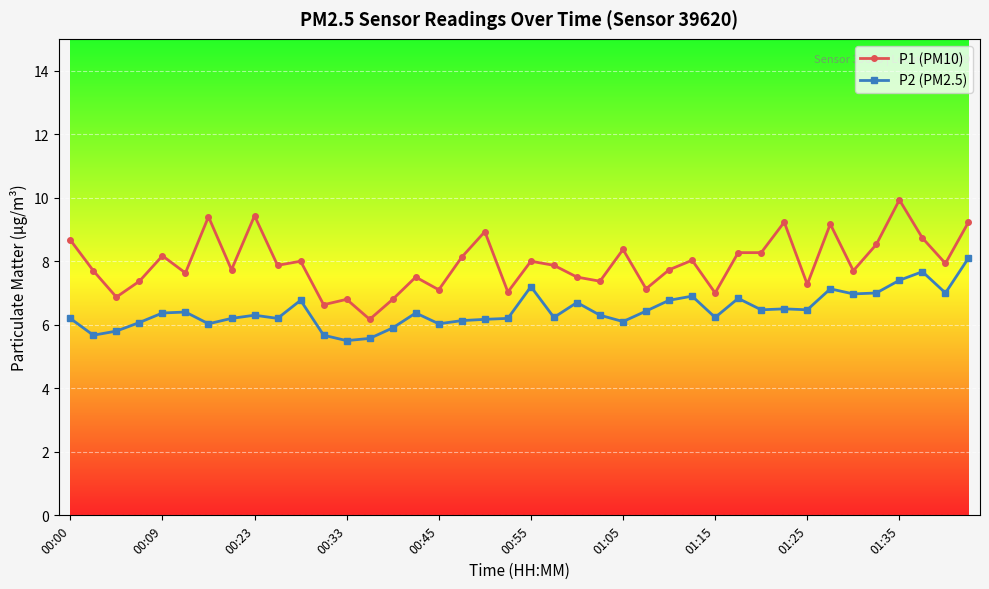

Is this an area chart (filled region under the line)?

No